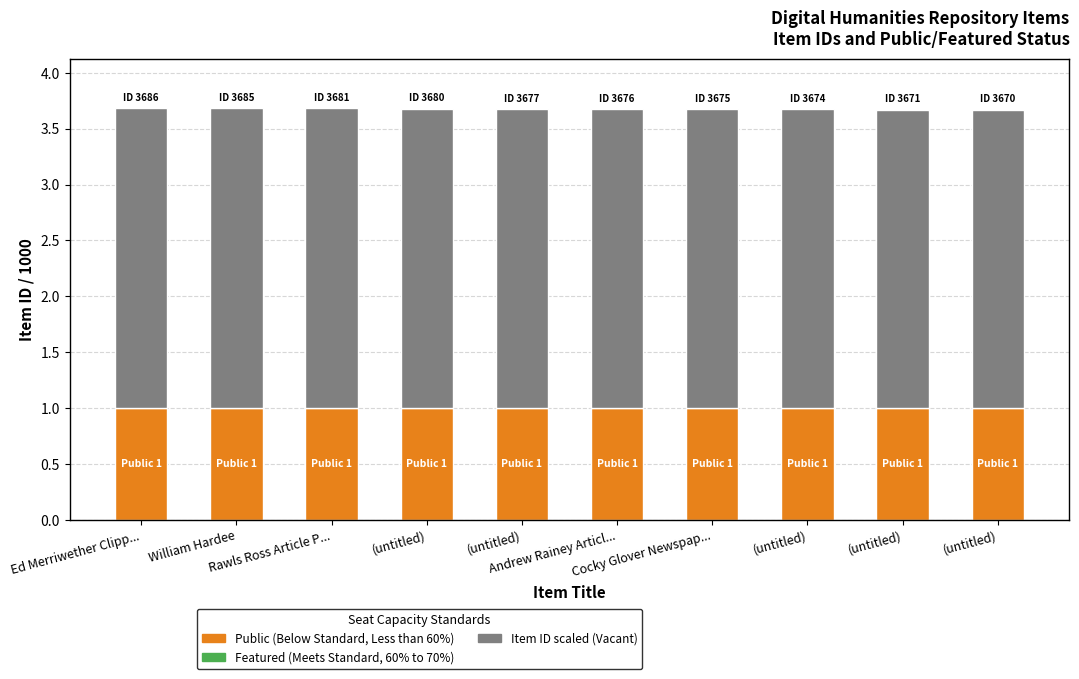

The Item ID / 1000 (Vacant) series shows 1.8 at (untitled). True or false?

False